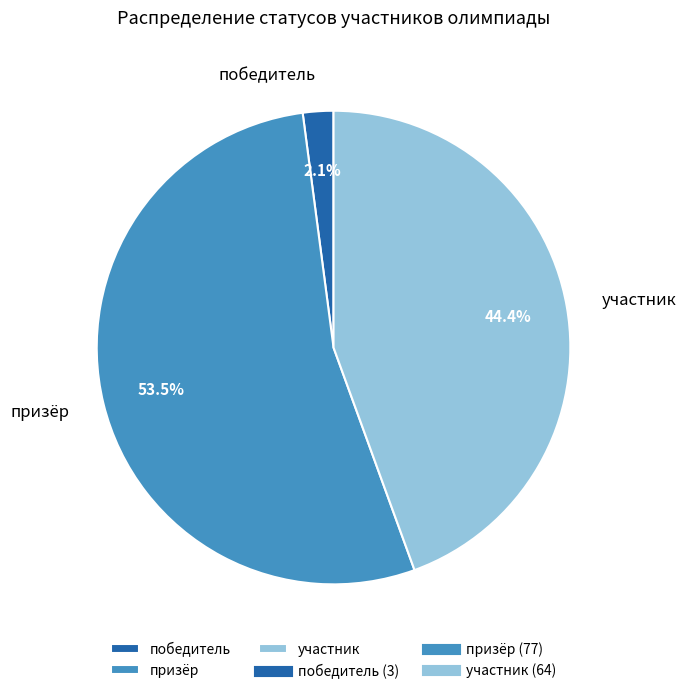

To the nearest percent, what portion does победитель represent?

2%